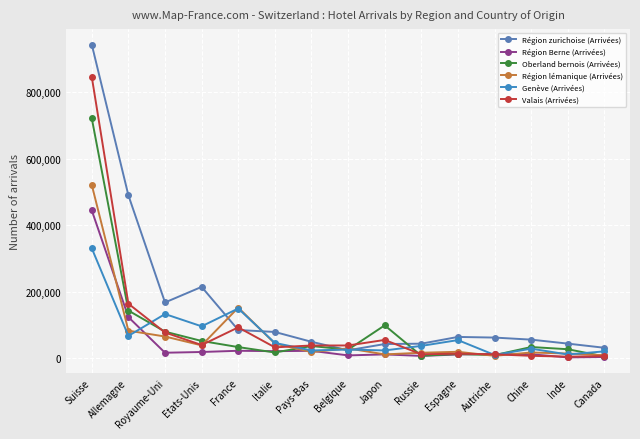

List the series in order of their peak value, lowest first.

Genève (Arrivées), Région Berne (Arrivées), Région lémanique (Arrivées), Oberland bernois (Arrivées), Valais (Arrivées), Région zurichoise (Arrivées)